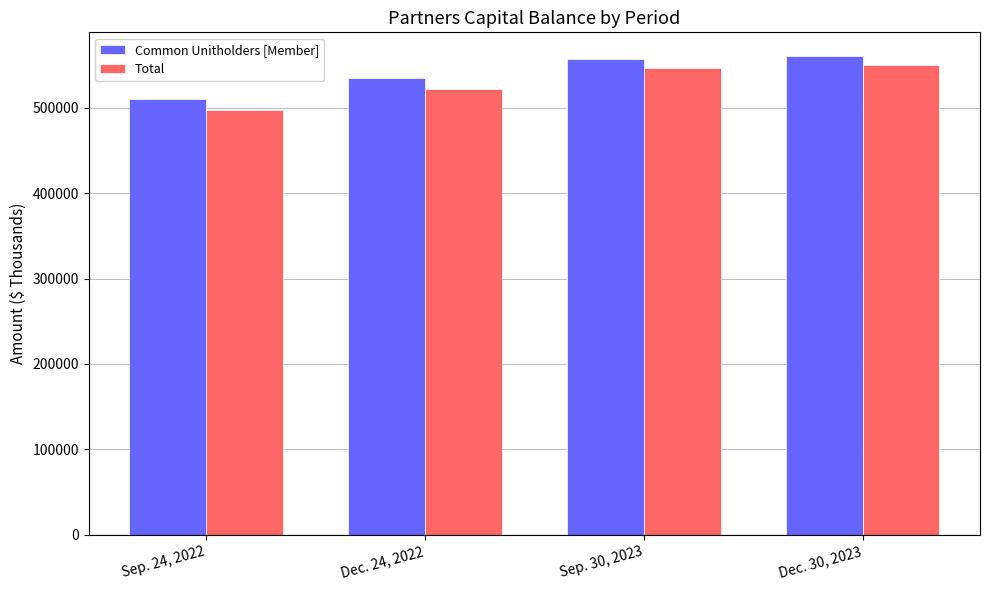

Reading left to right, what are all the values shown in this chart?

Common Unitholders [Member]: 510126	534788	557023	560386
Total: 497530	522356	546356	549888